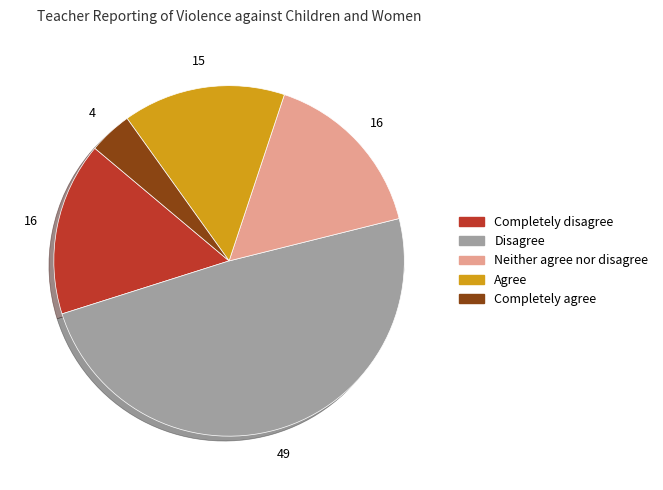

How many segments does this pie chart have?

5